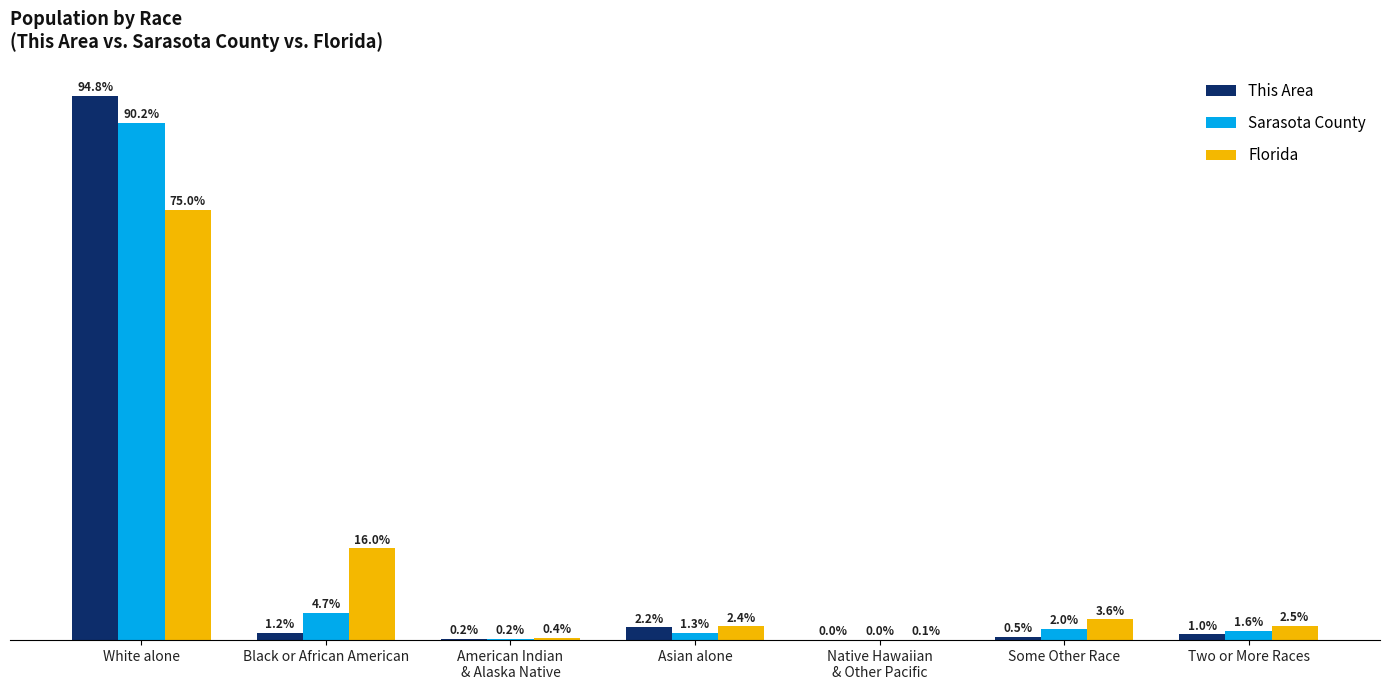

Where does the This Area series first go above 1?

White alone